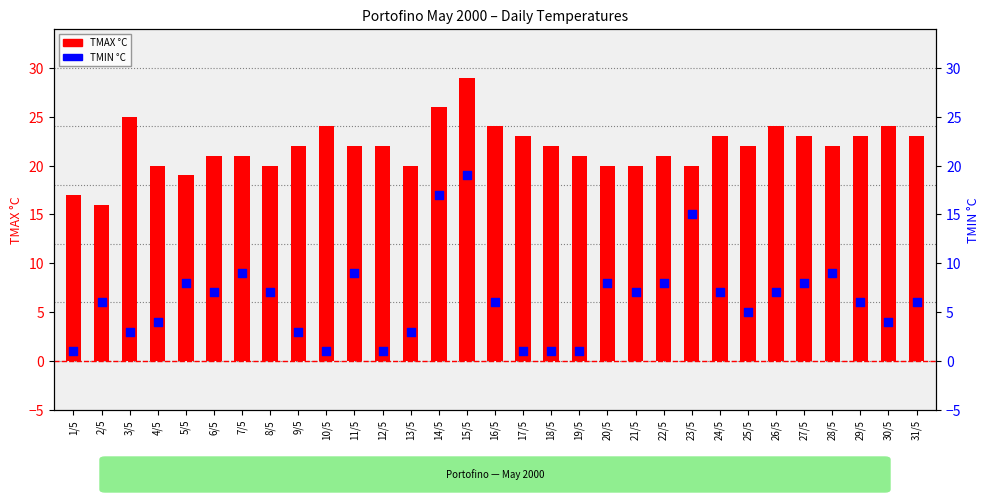

What is the total value across all series at 11/5?

31